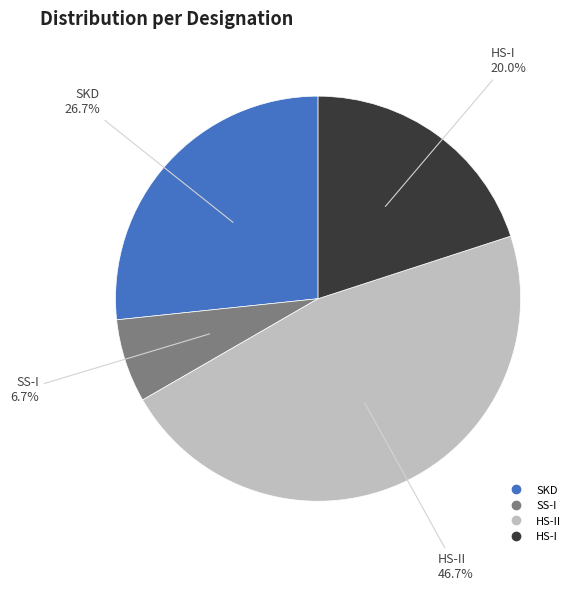

To the nearest percent, what is the difference between the largest and smallest slice percentages?

40%